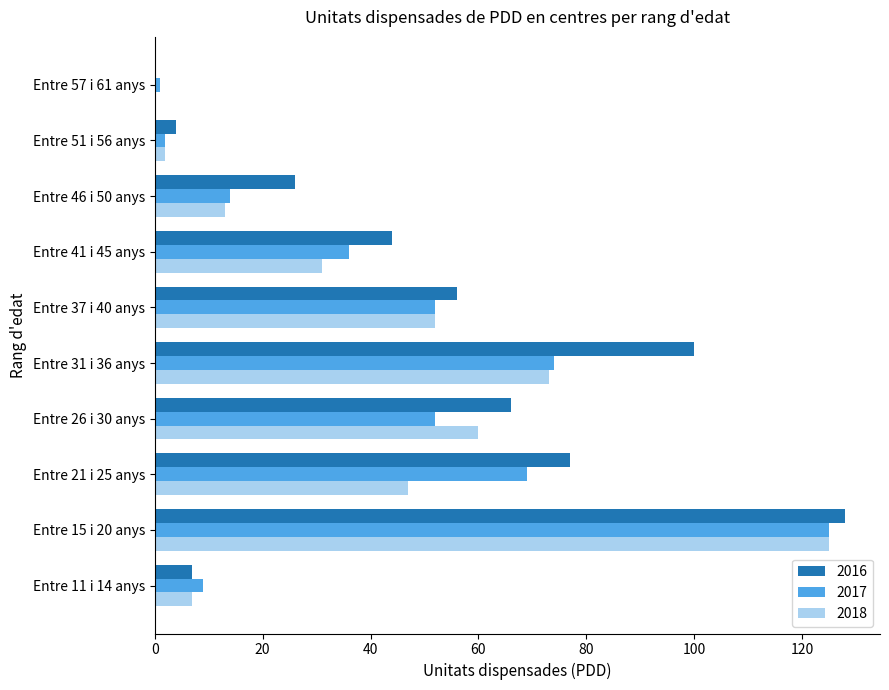

The 2016 series shows 4 at Entre 51 i 56 anys. True or false?

True